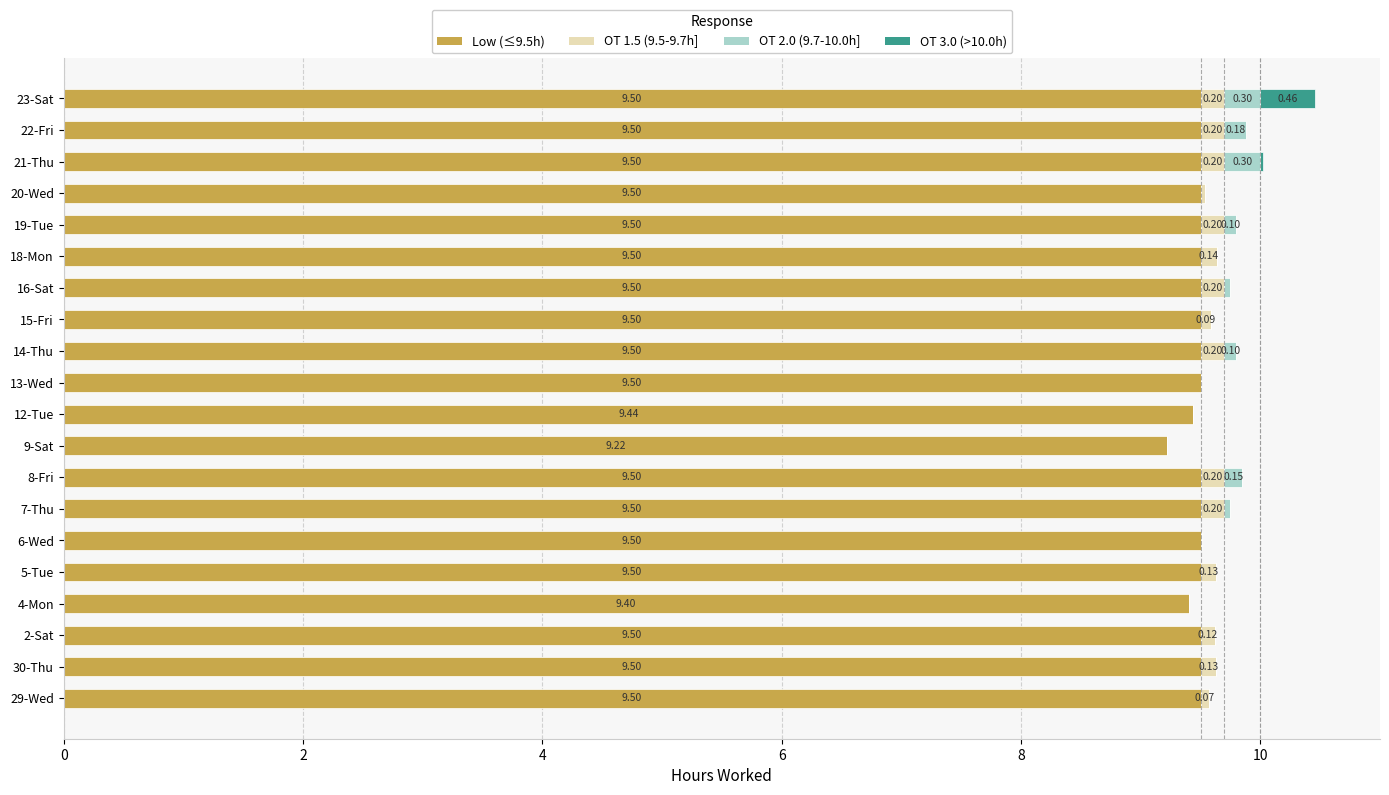

Count the number of categories in the chart.

20